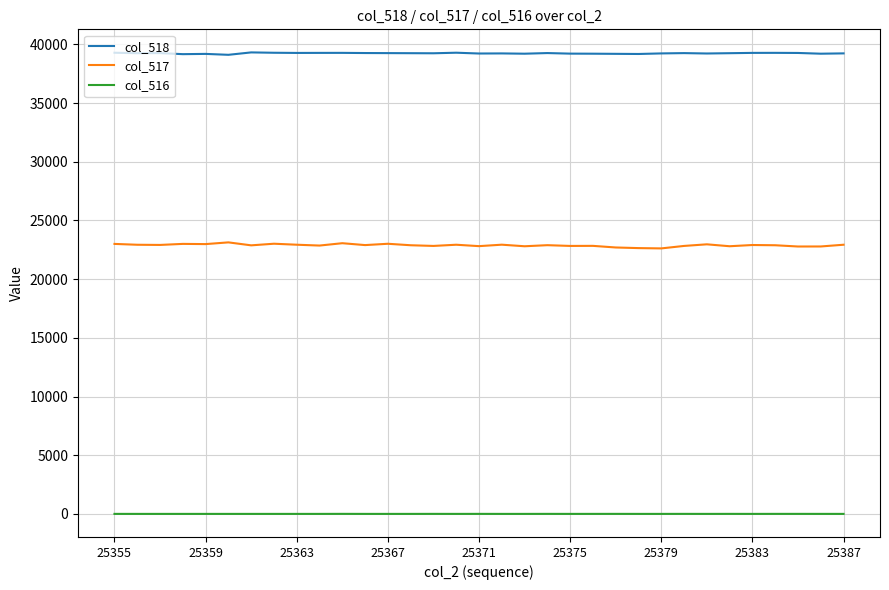

Does the chart have visible grid lines?

Yes